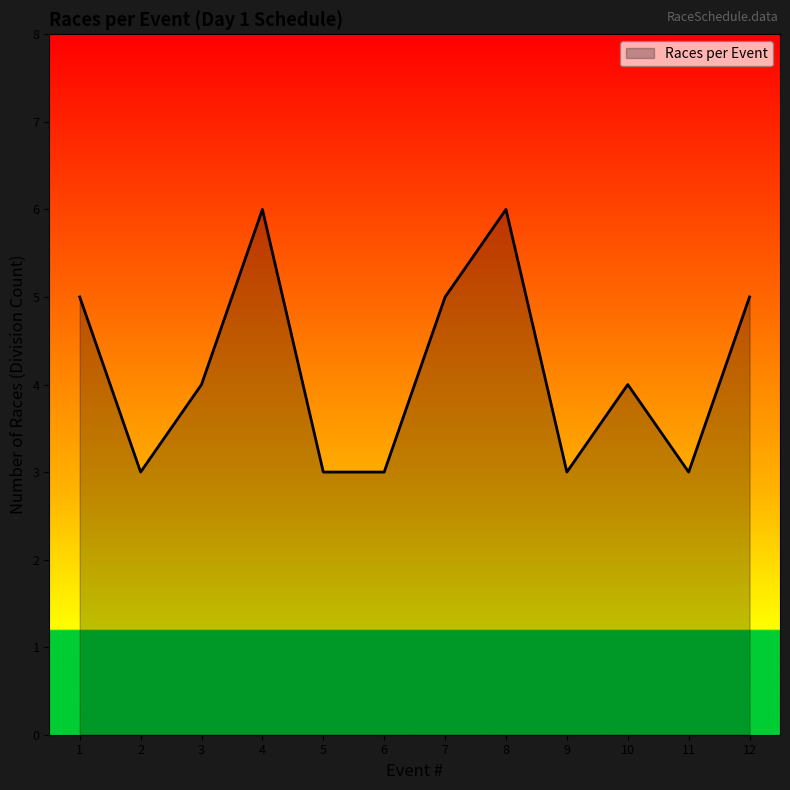

What is the ratio of the value at 2 to the value at 12?

0.6